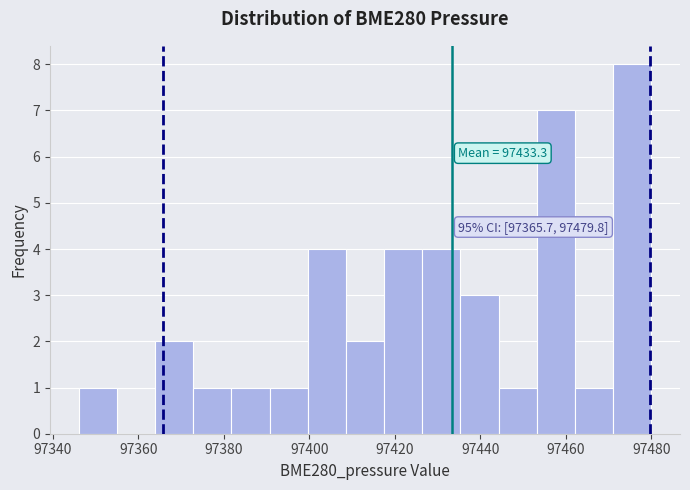

Which range on the x-axis has the tallest bar?

97472 to 97480